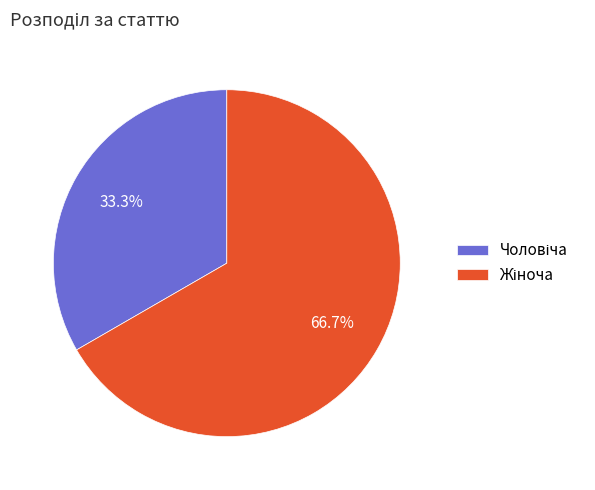

Is there a majority slice in this chart?

Yes